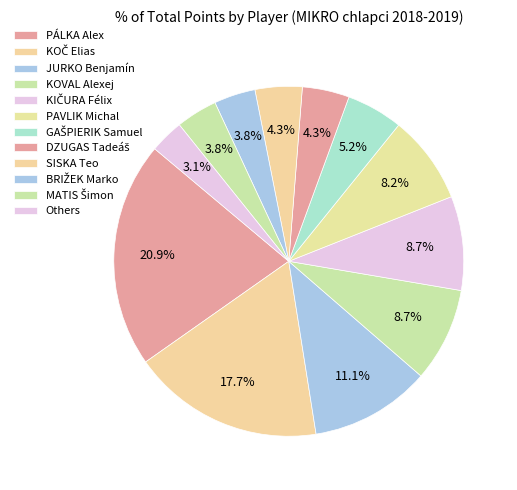

Is it true that JURKO Benjamín is 11% of the pie?

True